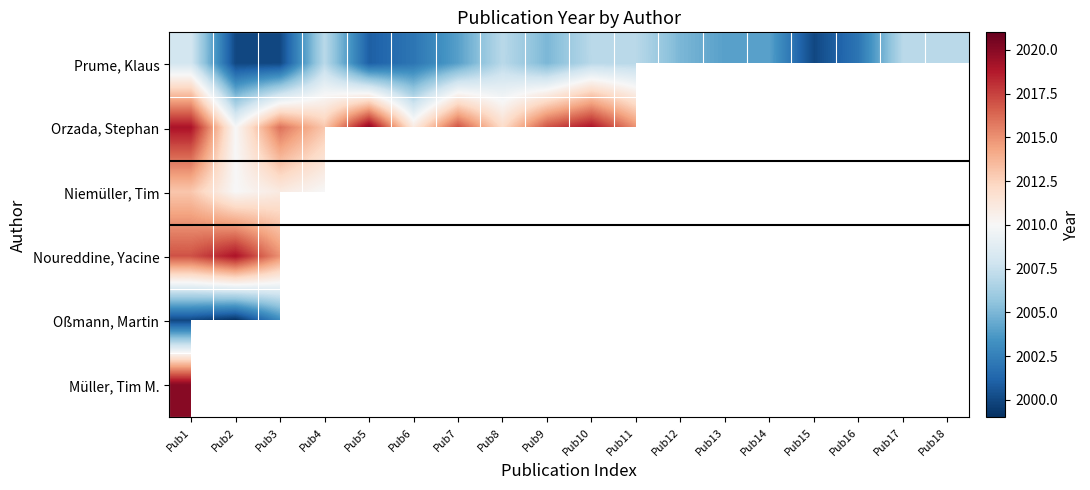

What is the spread (max minus min) of values at Pub7?

13.0